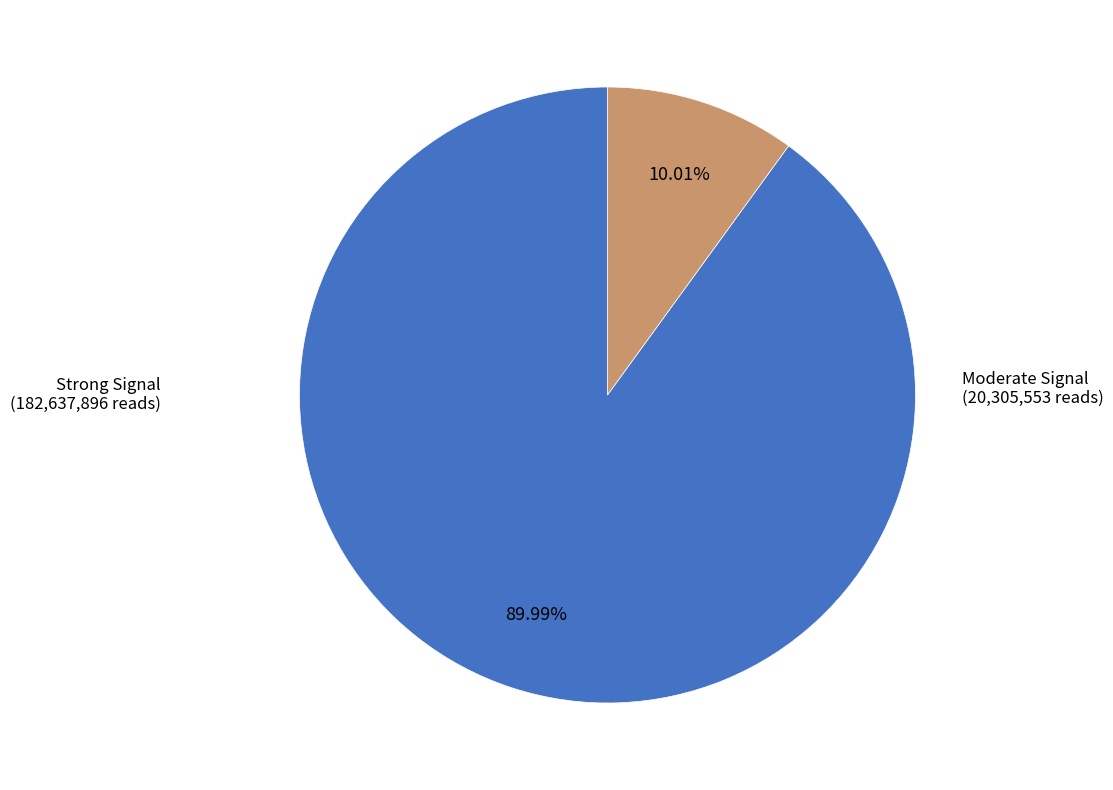

Does any single category account for the majority?

Yes